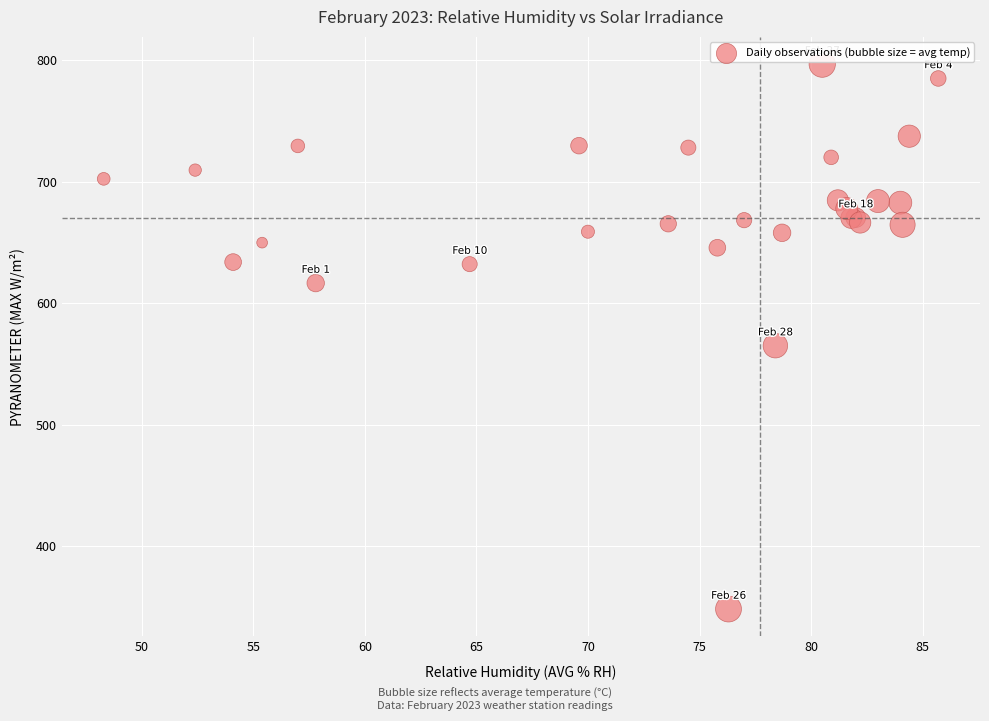

What Y value in the scatter plot is closest to 572?

565.0